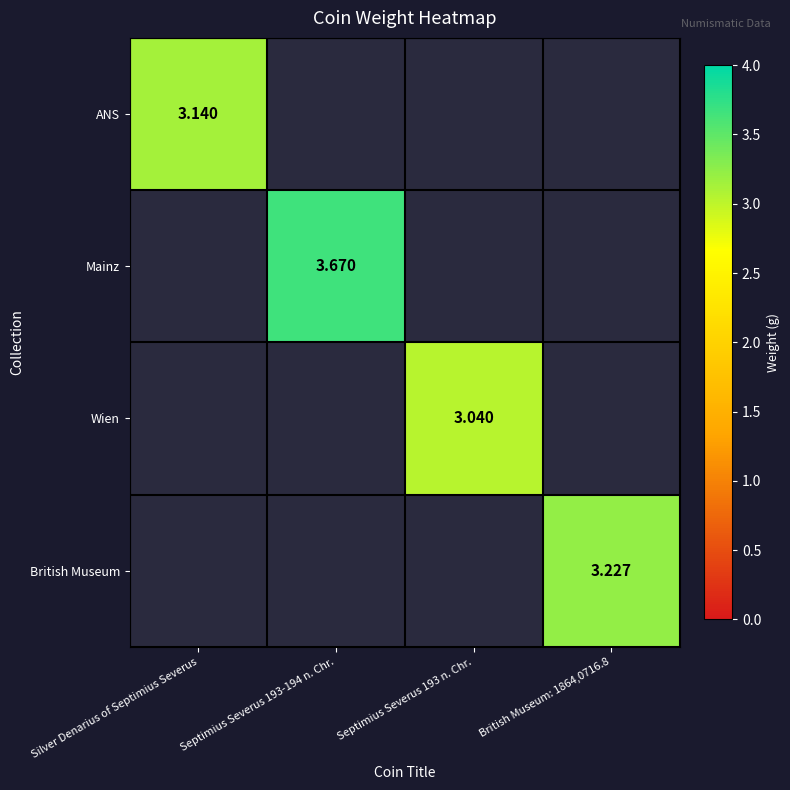

List the labels in order of Wien value, smallest first.

Silver Denarius of Septimius Severus, Septimius Severus 193-194 n. Chr., Septimius Severus 193 n. Chr., British Museum: 1864,0716.8